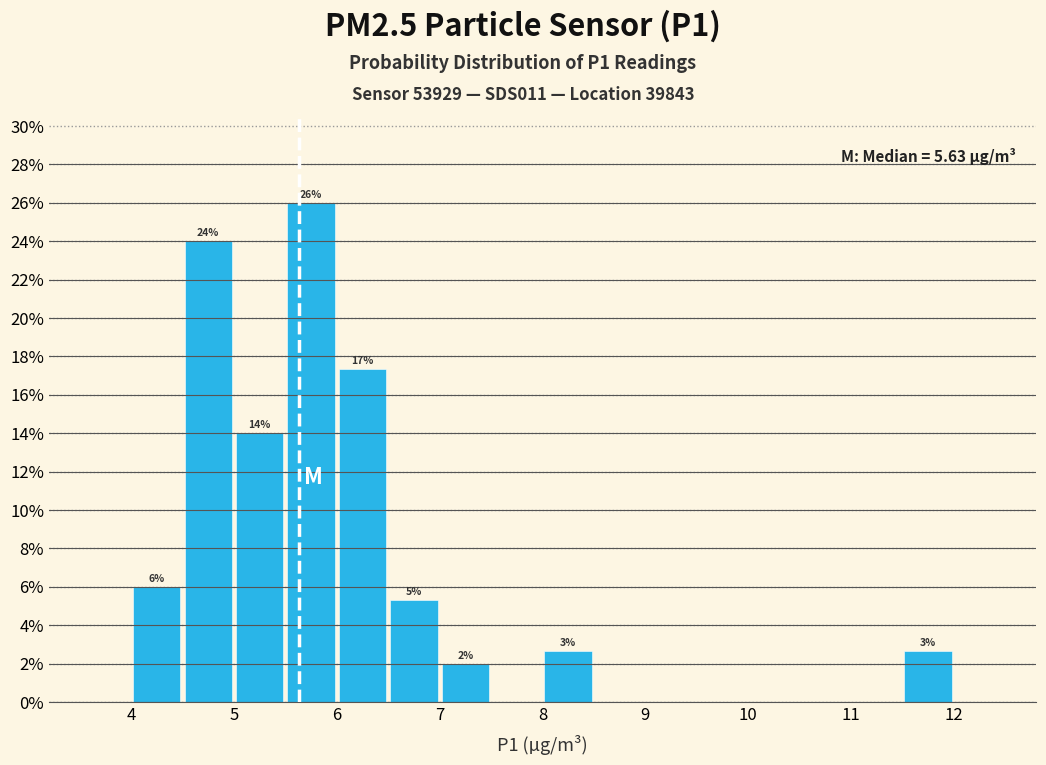

Which range on the x-axis has the tallest bar?

5.5 to 6.0